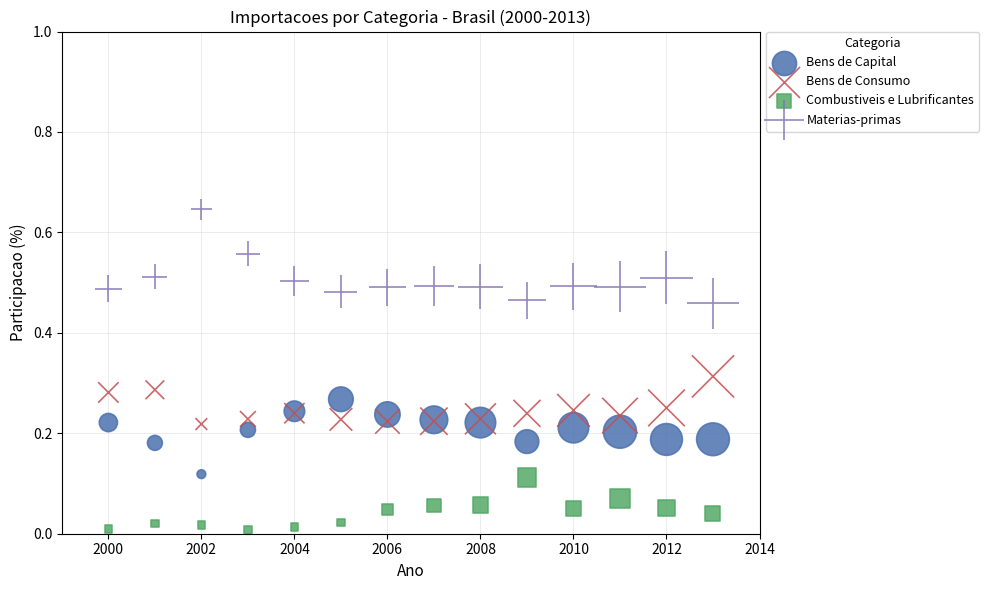

What are all the series names shown in the legend?

Bens de Capital, Bens de Consumo, Combustiveis e Lubrificantes, Materias-primas